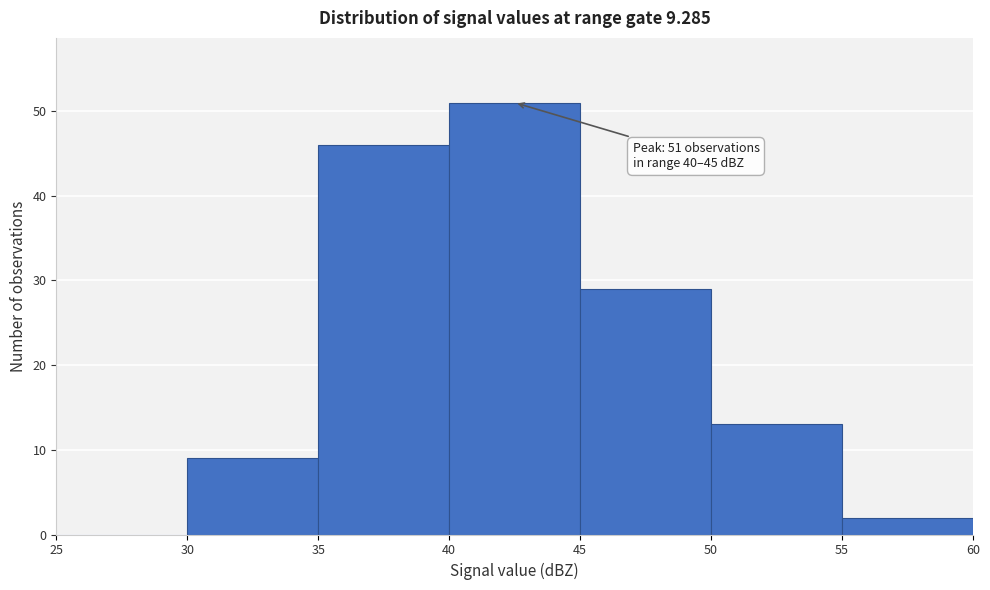

Which range on the x-axis has the tallest bar?

40 to 45